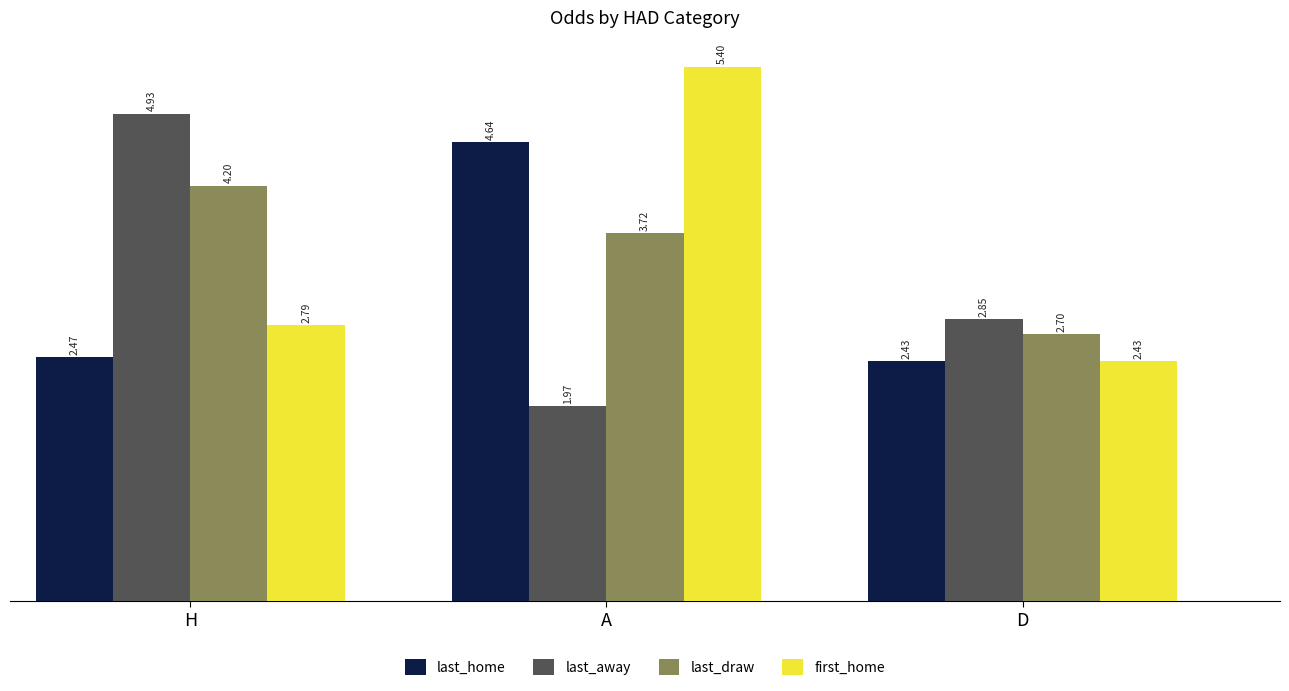

Between A and D, which series saw the biggest shift?

first_home